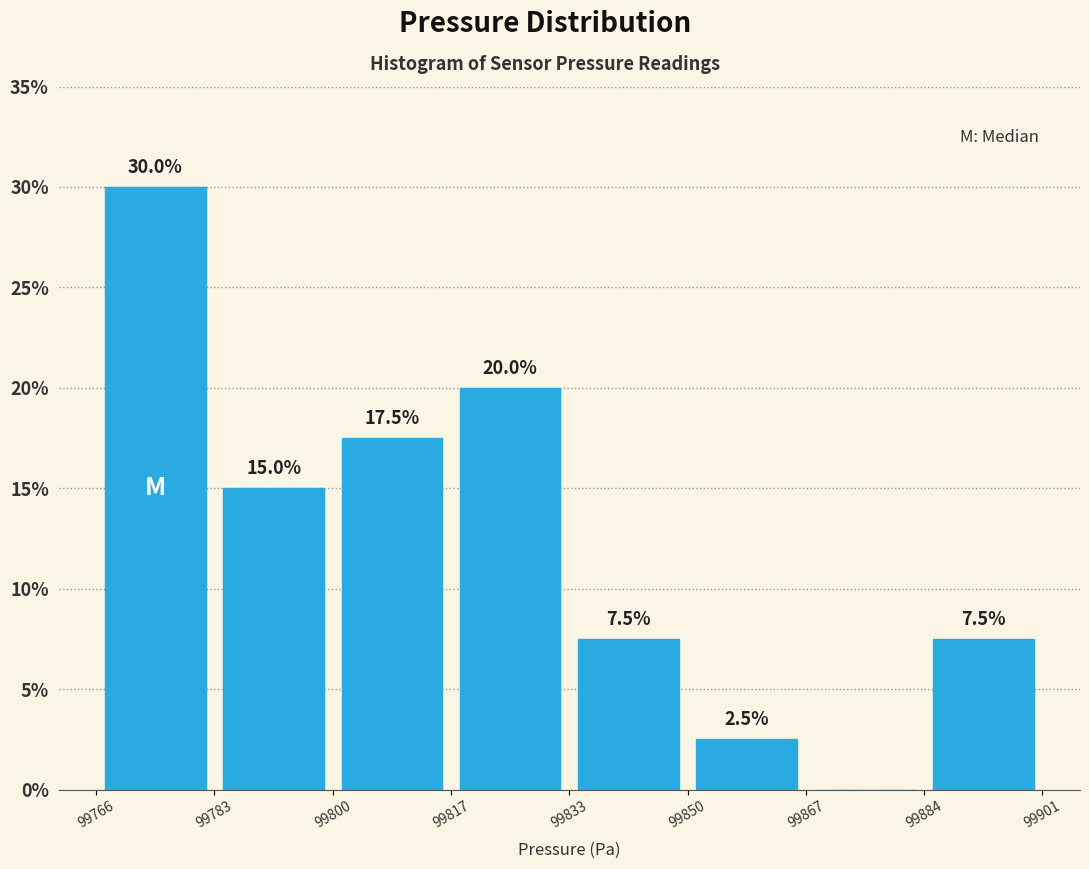

Which range on the x-axis has the tallest bar?

99766 to 99783